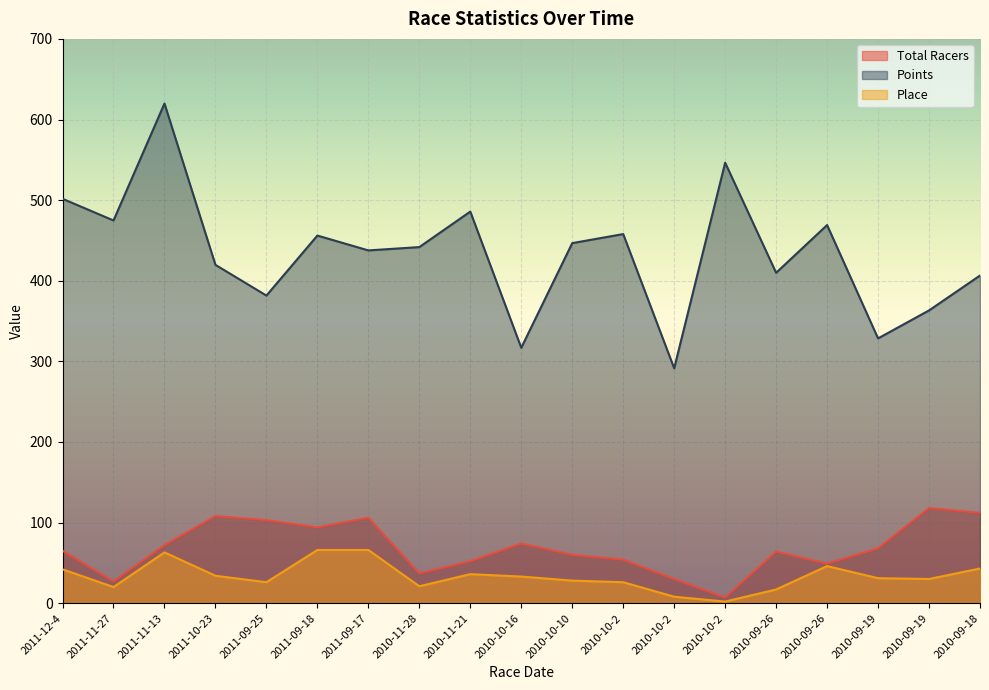

What is the difference between the Points values at 2010-10-16 and 2010-09-18?

89.6